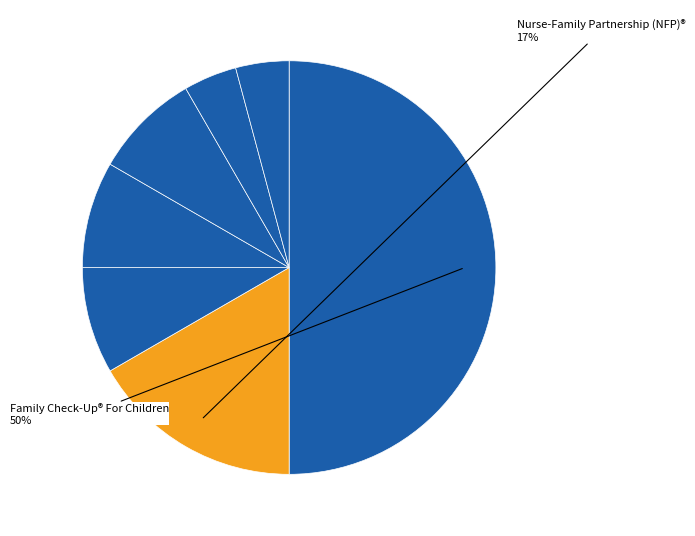

Which slice is the largest?

Family Check-Up® For Children